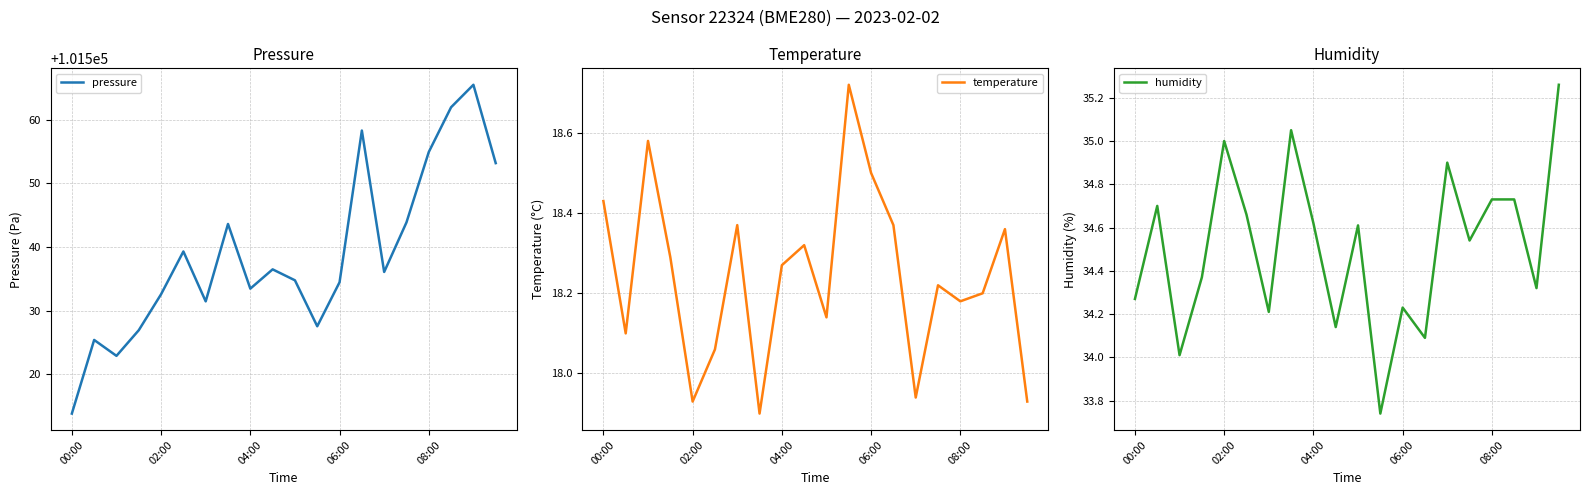

How many interior local valleys does the pressure series have?

5